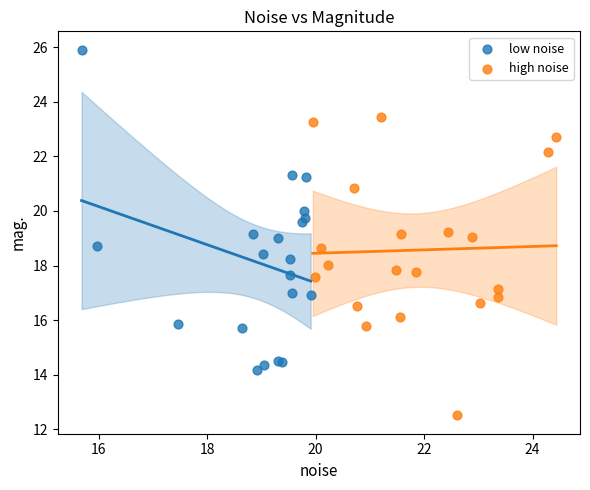

Which series contains the lowest Y value?

high noise